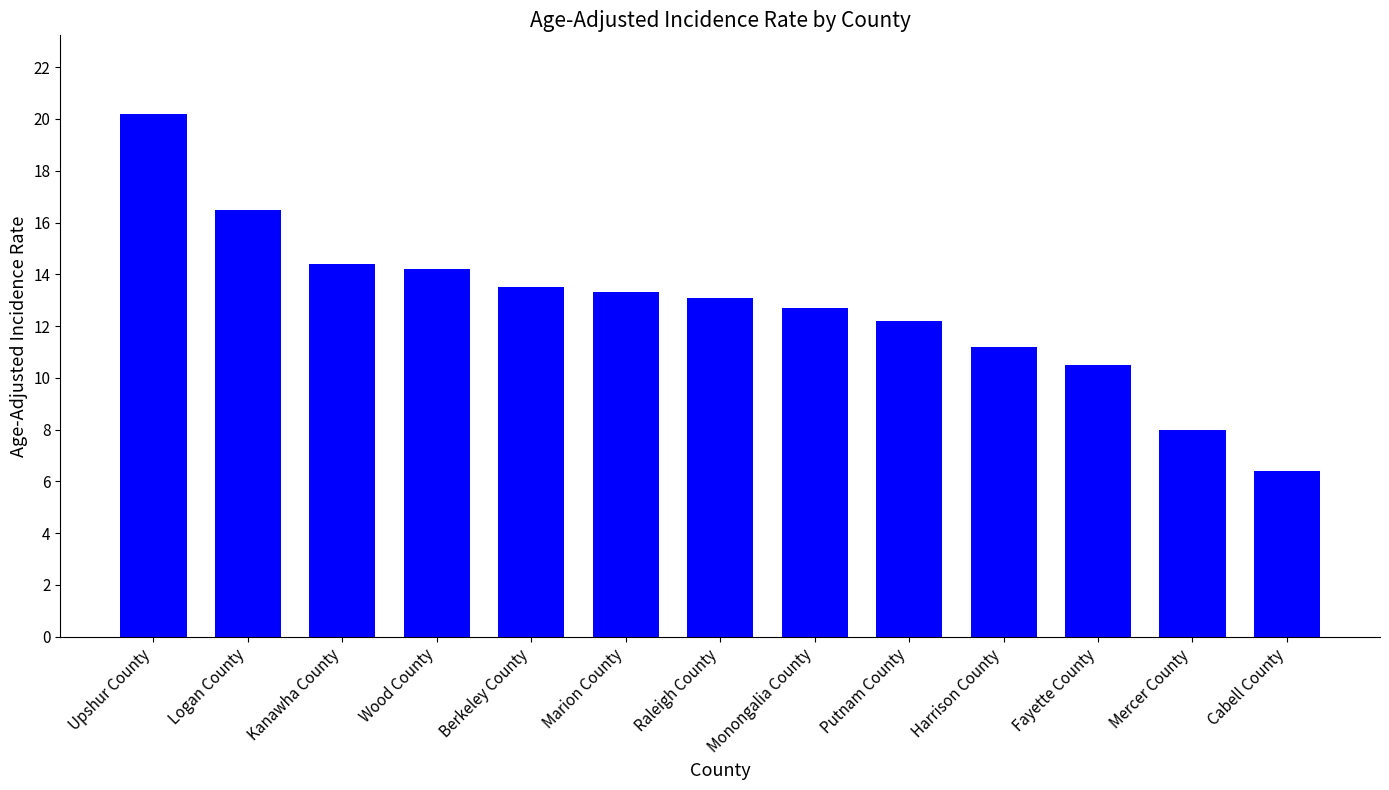

Is it true that the value at Monongalia County is 12.7?

True